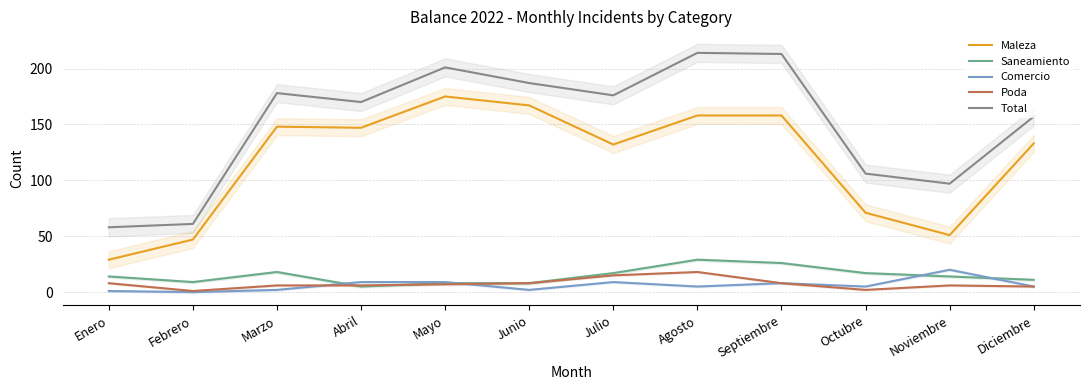

At how many categories does at least one series exceed 118?

8